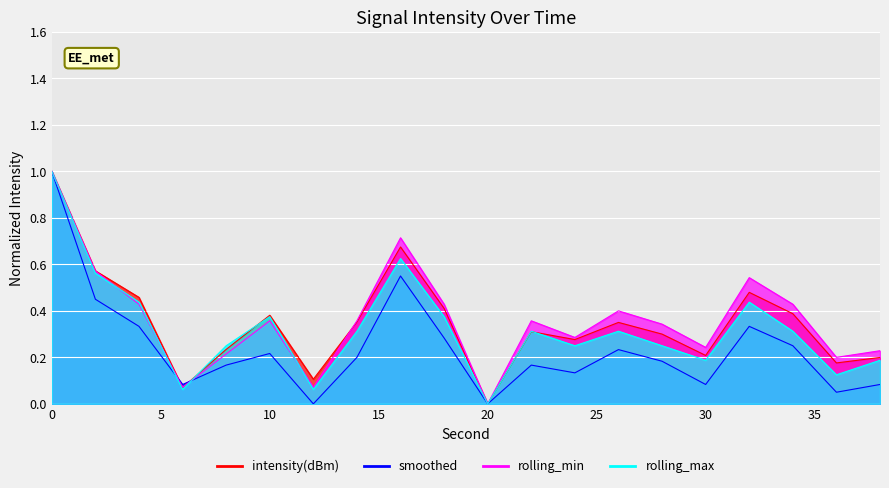

What are all the series names shown in the legend?

intensity(dBm), smoothed, rolling_min, rolling_max